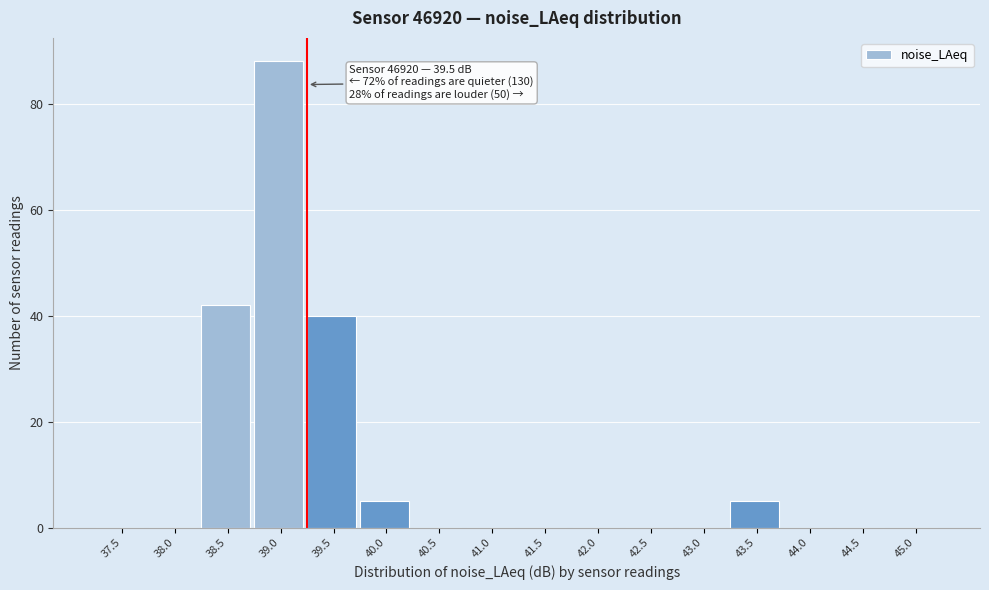

Reading left to right, extract all data points from this chart.

37.5=0	38.0=0	38.5=42	39.0=88	39.5=40	40.0=5	40.5=0	41.0=0	41.5=0	42.0=0	42.5=0	43.0=0	43.5=5	44.0=0	44.5=0	45.0=0